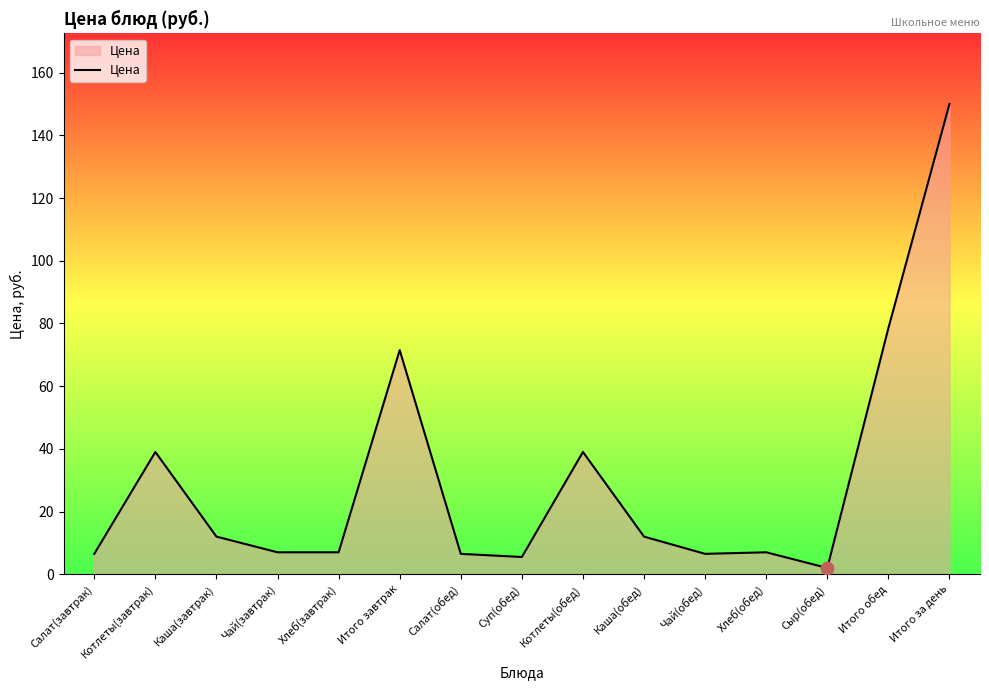

What is the ratio of the value at Итого за день to the value at Чай(завтрак)?

21.4